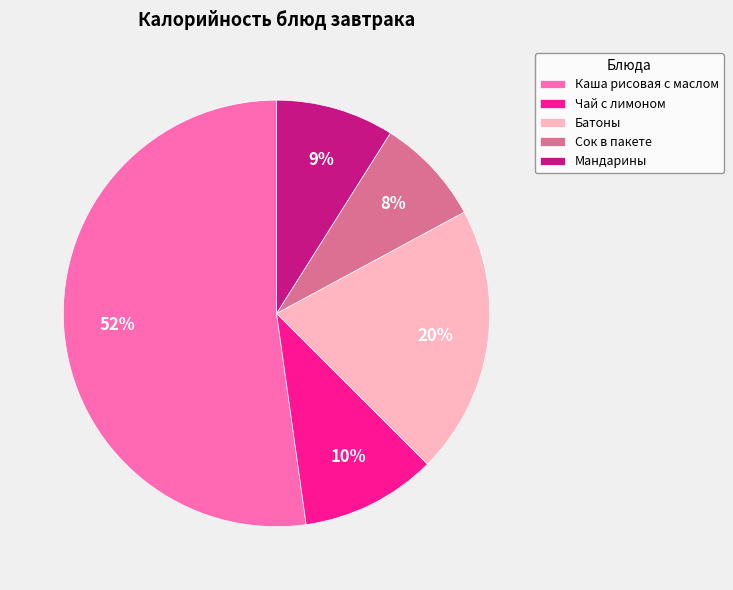

How many segments does this pie chart have?

5